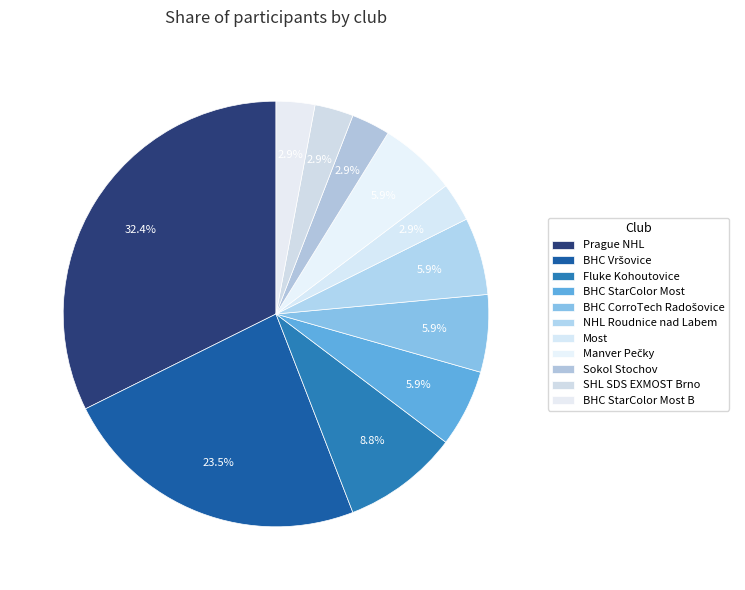

How many segments does this pie chart have?

11